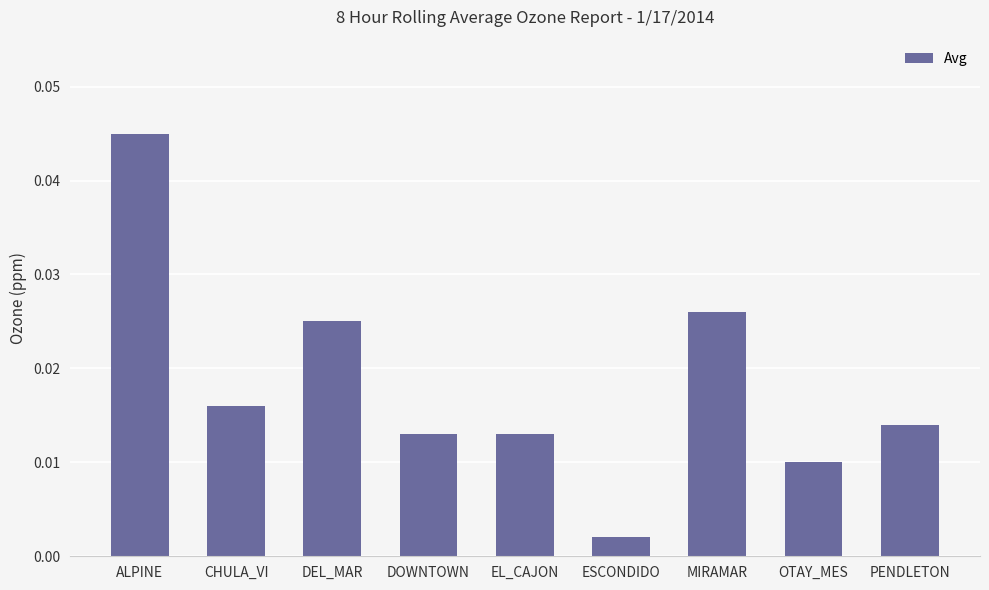

At which category does the chart reach its peak across all series?

ALPINE